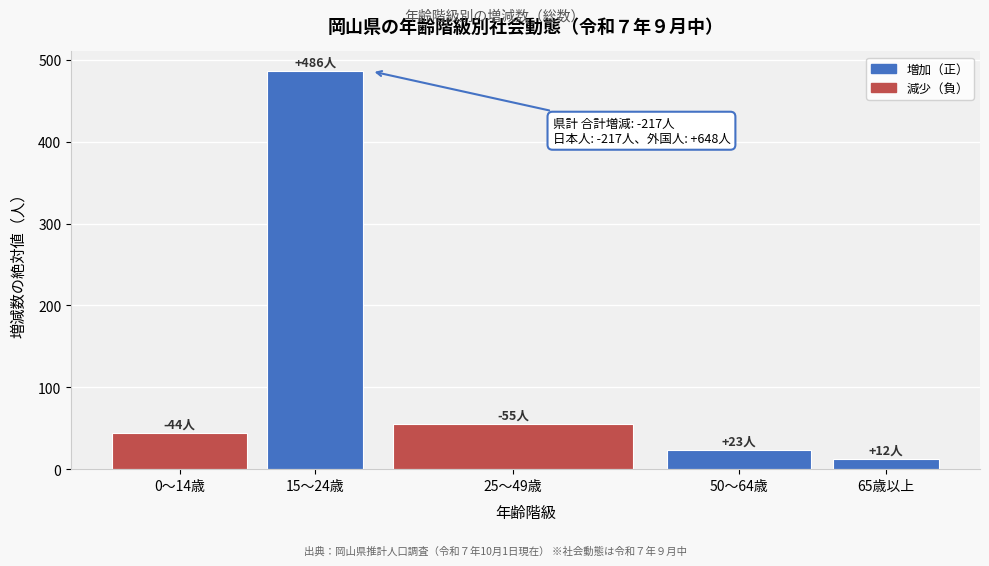

Reading right to left, list all the values displayed in this chart.

65歳以上=12	50～64歳=23	25～49歳=55	15～24歳=486	0～14歳=44